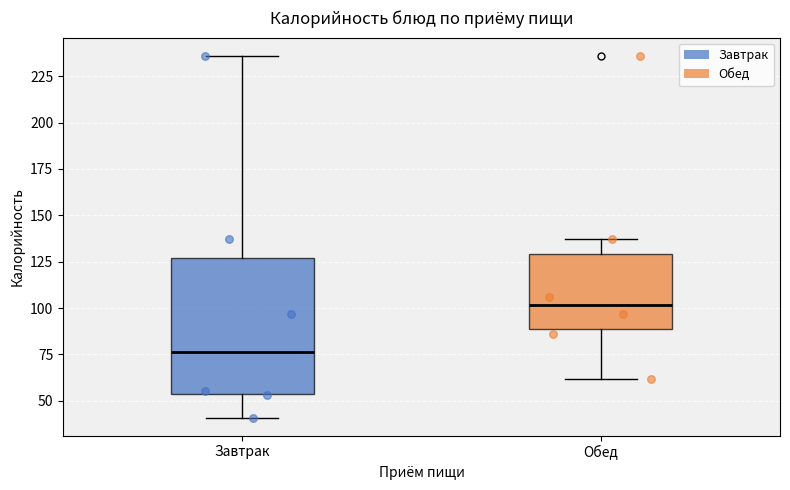

Reading left to right, transcribe this box plot: for each box, give where its median line is, the range the box spans, and where its two whiskers end, as read against the y-axis. The values are not printed on the chart, so give them approximately, as read against the axis.

Завтрак: median 75, box 55 to 125, whiskers 40 to 235
Обед: median 100, box 90 to 130, whiskers 60 to 135